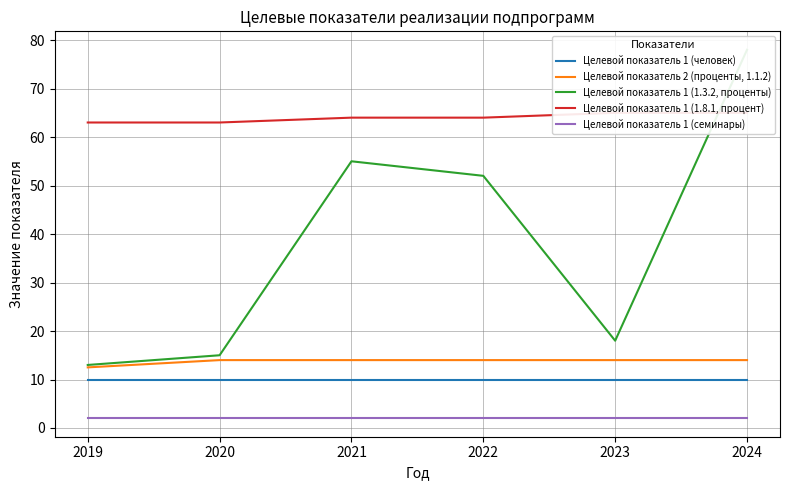

What are all the series names shown in the legend?

Целевой показатель 1 (человек), Целевой показатель 2 (проценты, 1.1.2), Целевой показатель 1 (1.3.2, проценты), Целевой показатель 1 (1.8.1, процент), Целевой показатель 1 (семинары)